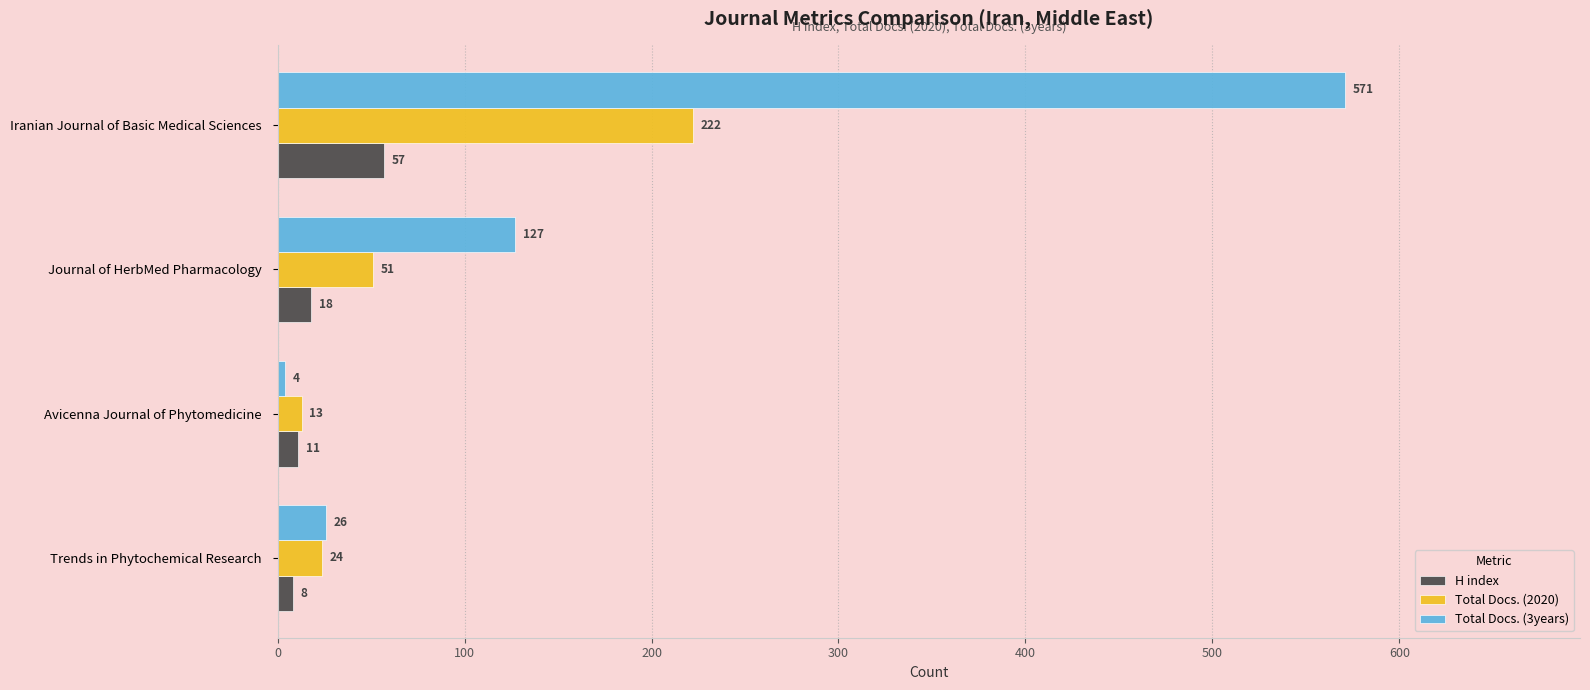

At which category does the chart reach its minimum across all series?

Avicenna Journal of Phytomedicine